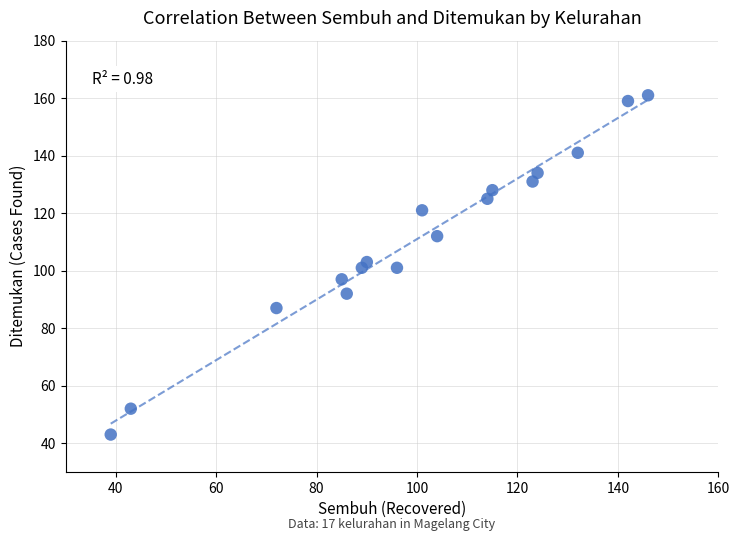

What is the range of Y values (max minus min)?

118